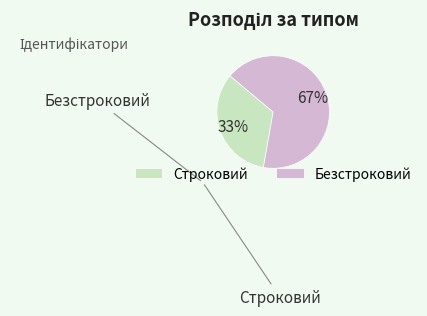

Which has a higher value, Безстроковий or Строковий?

Безстроковий